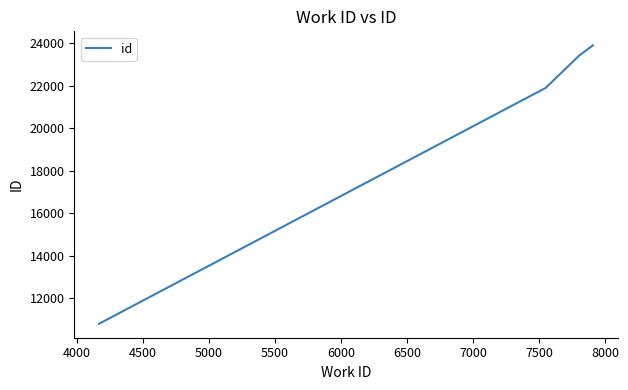

Does the chart have visible grid lines?

No